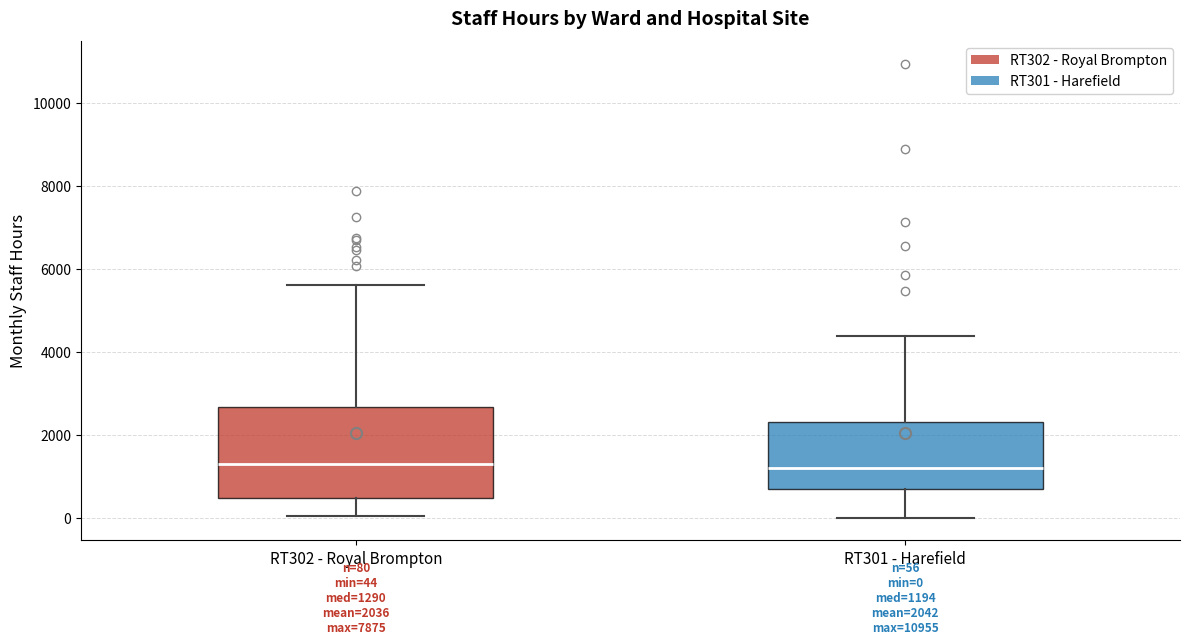

Comparing the boxes themselves (not the whiskers), which one is the tallest?

RT302 - Royal Brompton